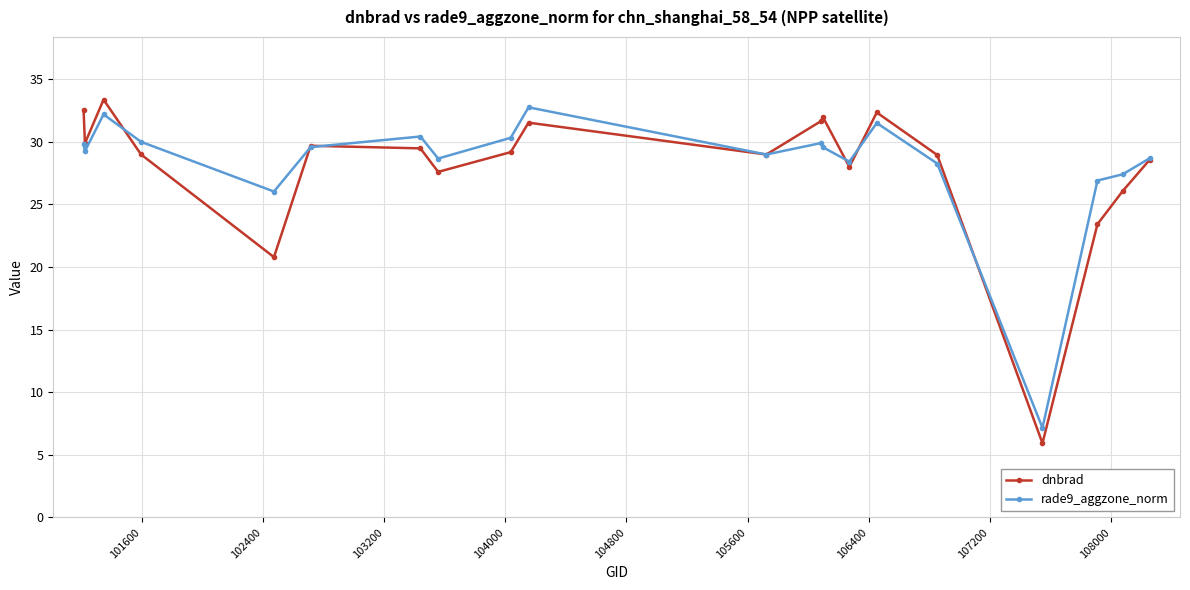

Count the number of categories in the chart.

20